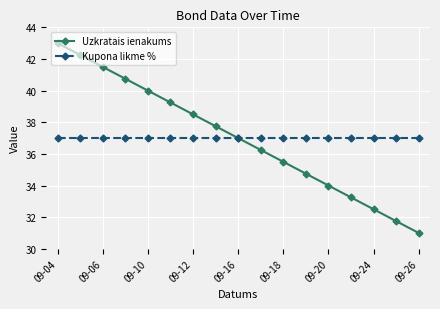

At how many categories does at least one series exceed 39?

6